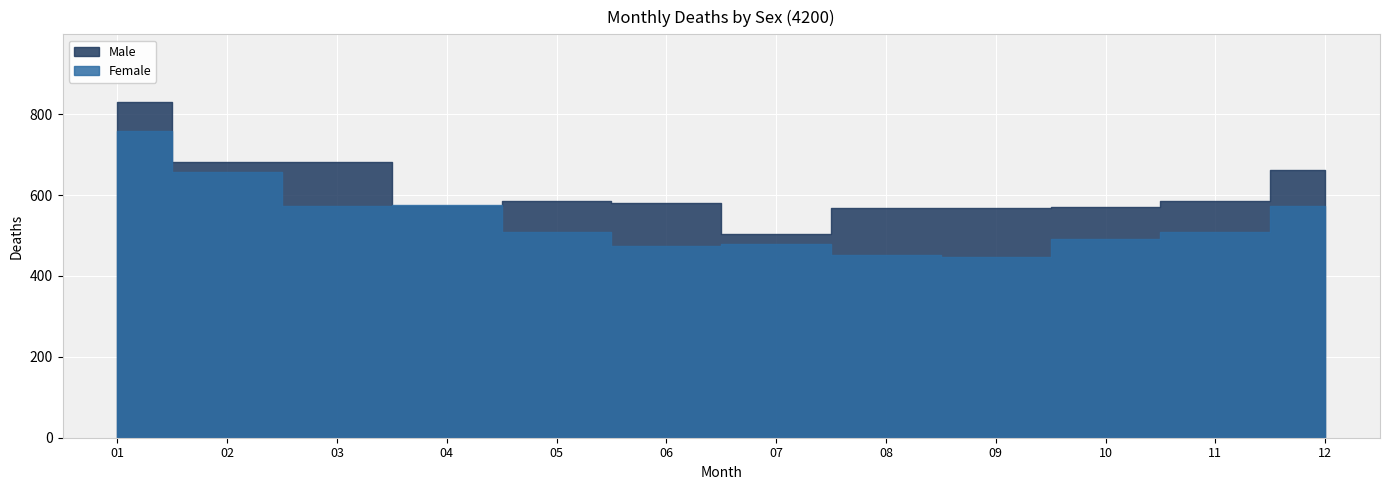

Which series has the largest range (max minus min)?

Male